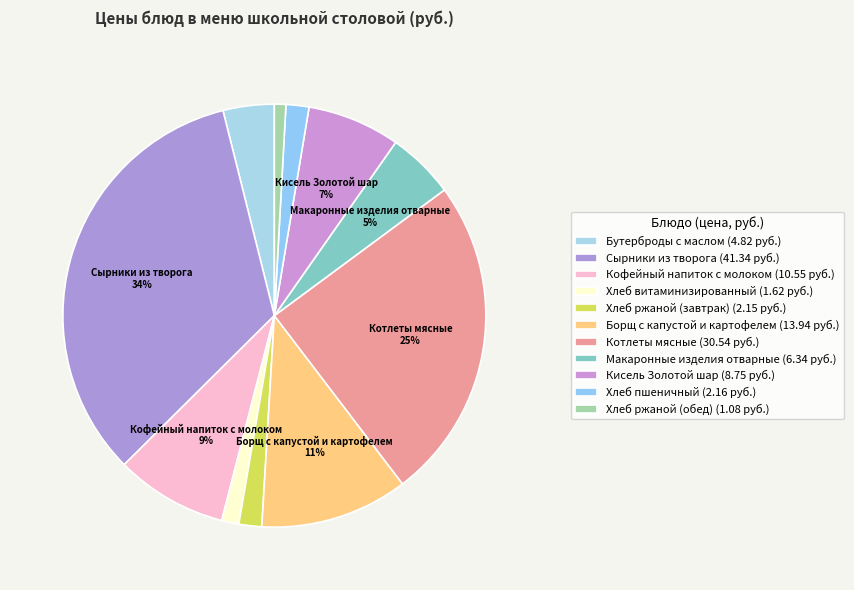

How many segments does this pie chart have?

11